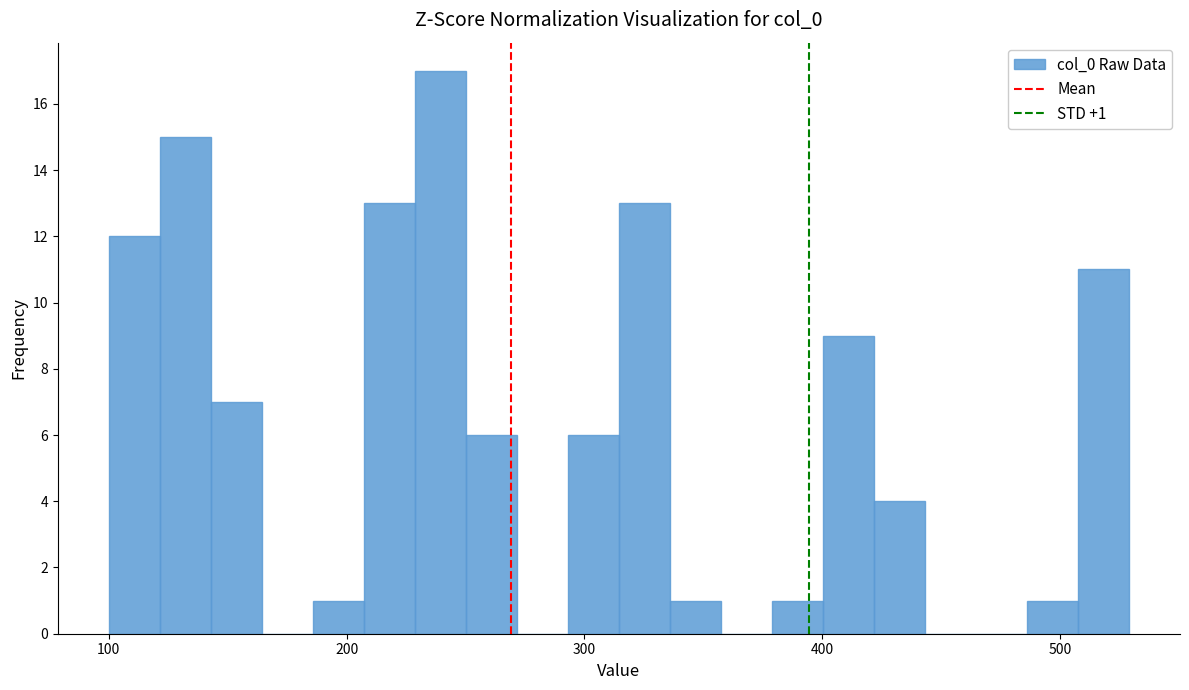

Read against the x-axis, roughly where is the centre of the tallest bar?

240